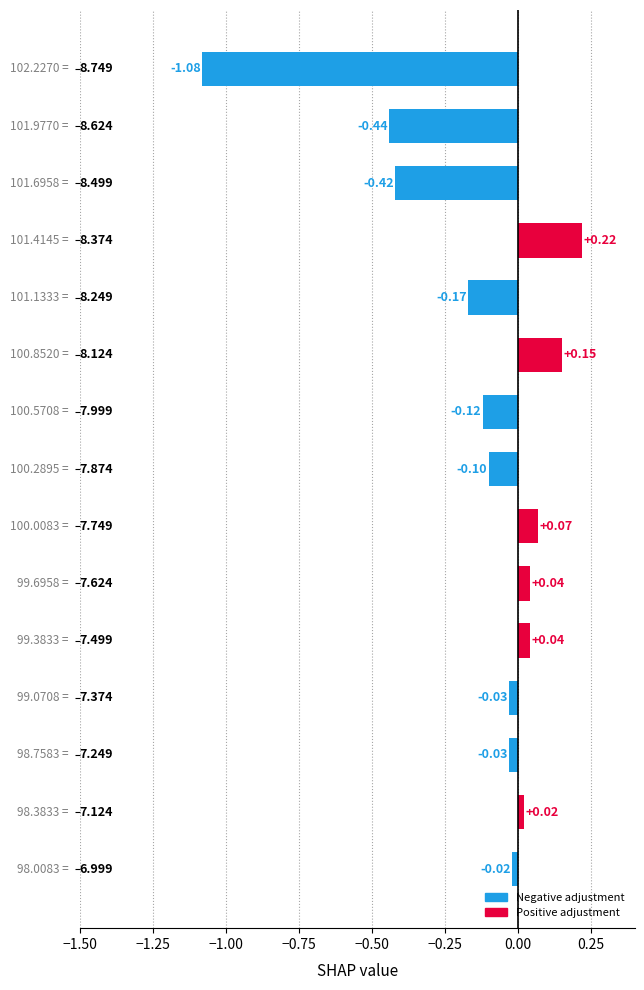

What is the difference between the maximum and minimum values?

1.3